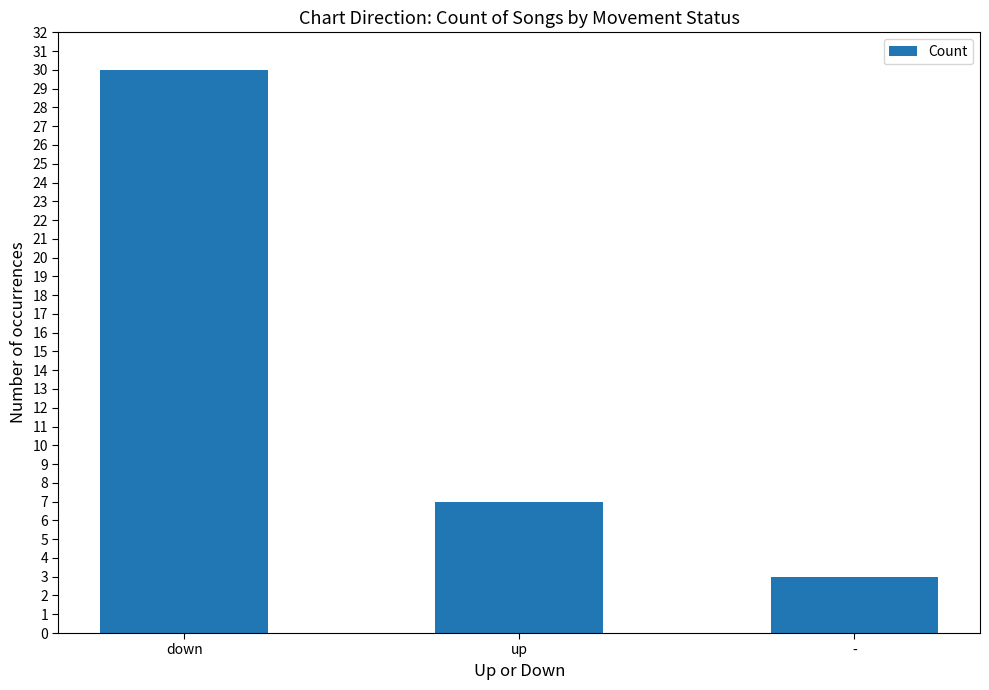

Reading left to right, extract all data points from this chart.

30	7	3